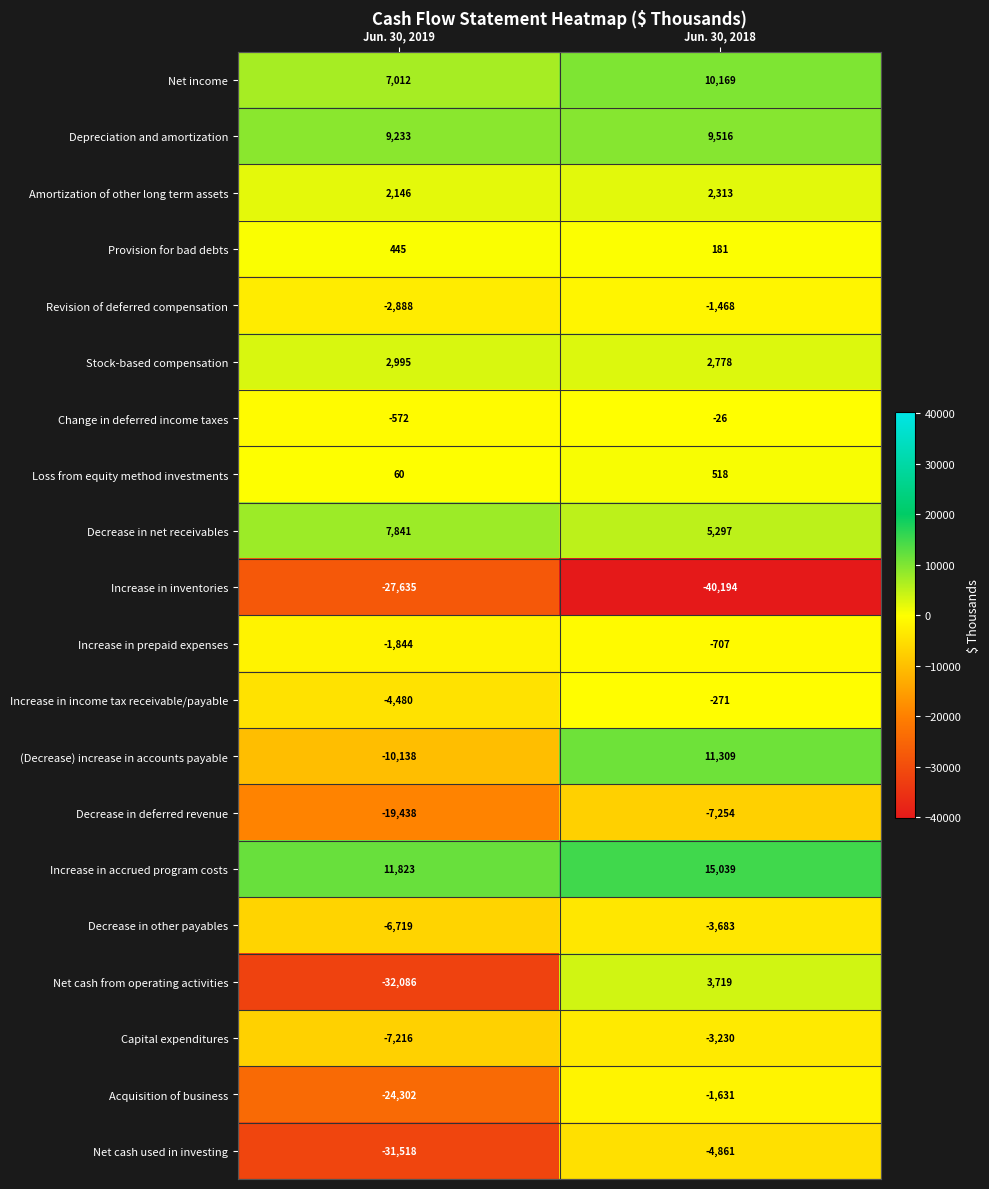

What is the difference between the highest and lowest values at Jun. 30, 2018?

55233